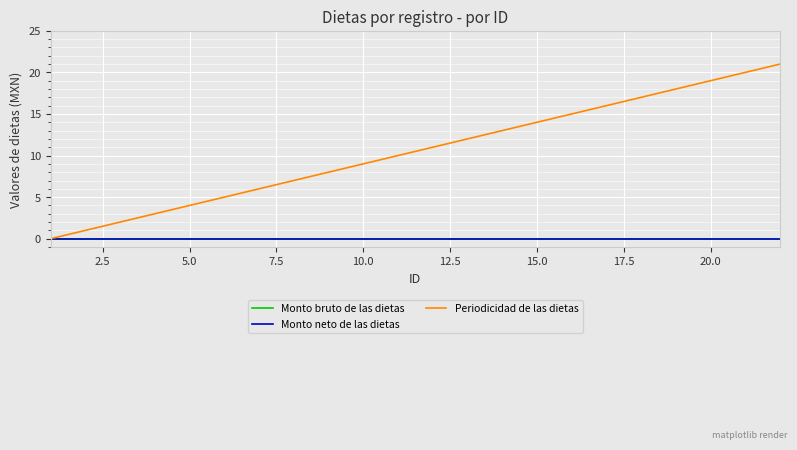

Is this an area chart (filled region under the line)?

No